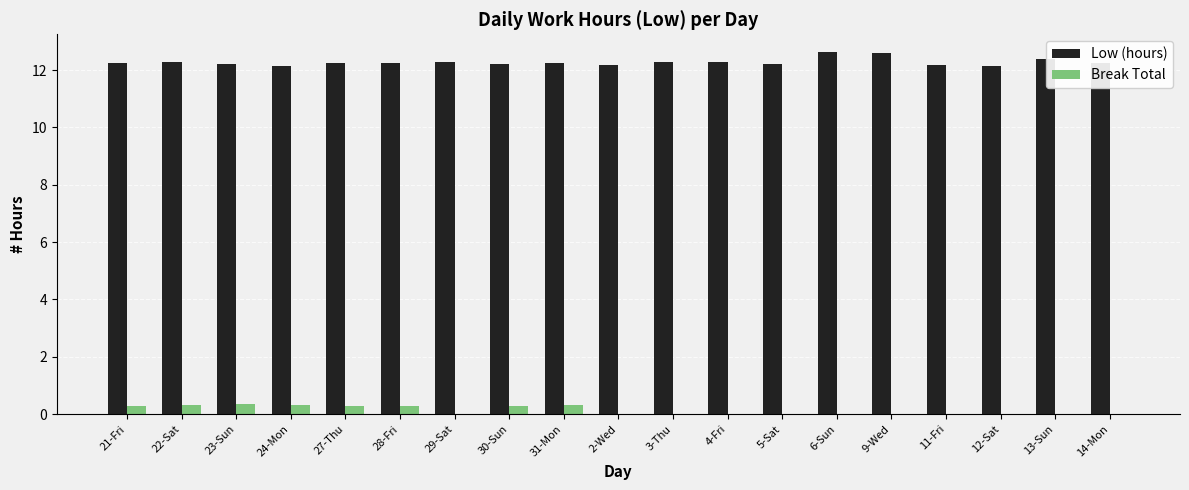

The value of Break Total at 4-Fri is 0.0. True or false?

True